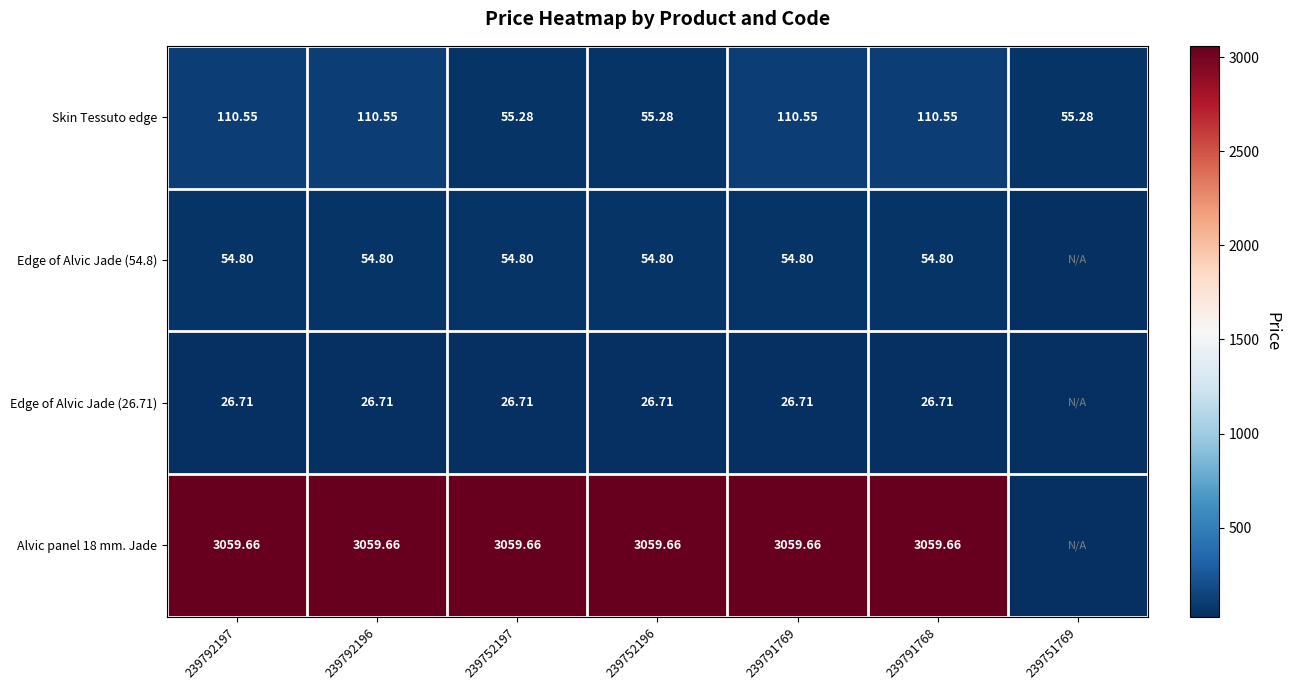

What is the maximum value shown in the chart?

3059.7